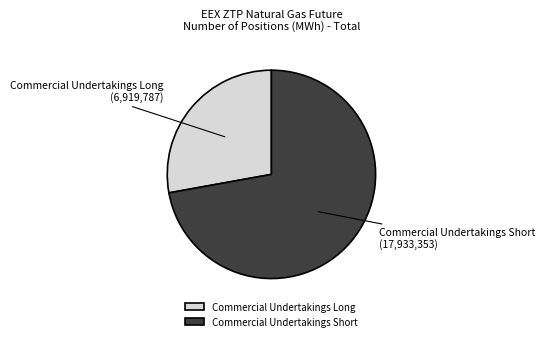

What is the smallest slice in the pie chart?

Commercial Undertakings Long